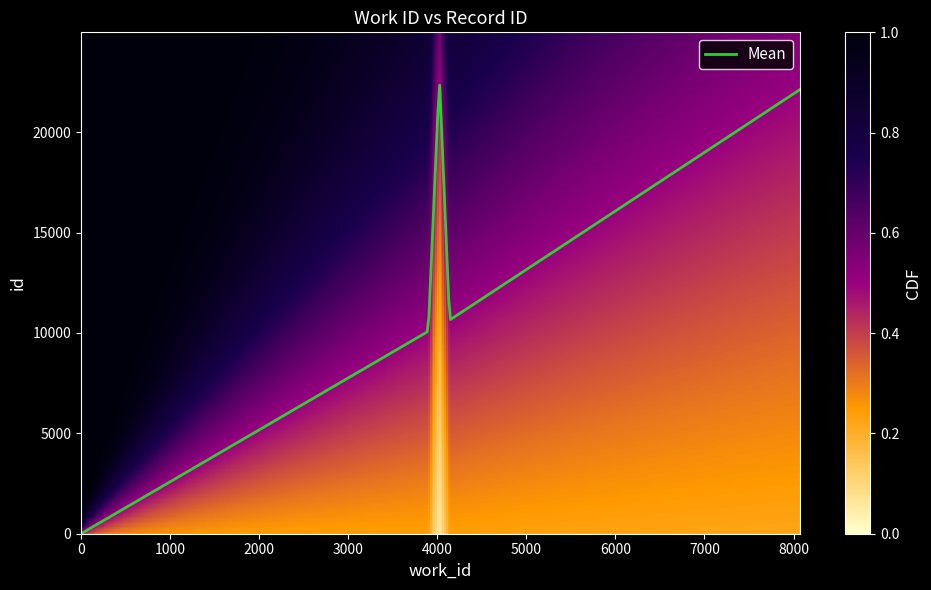

What is the difference between the maximum and minimum values?

22342.9